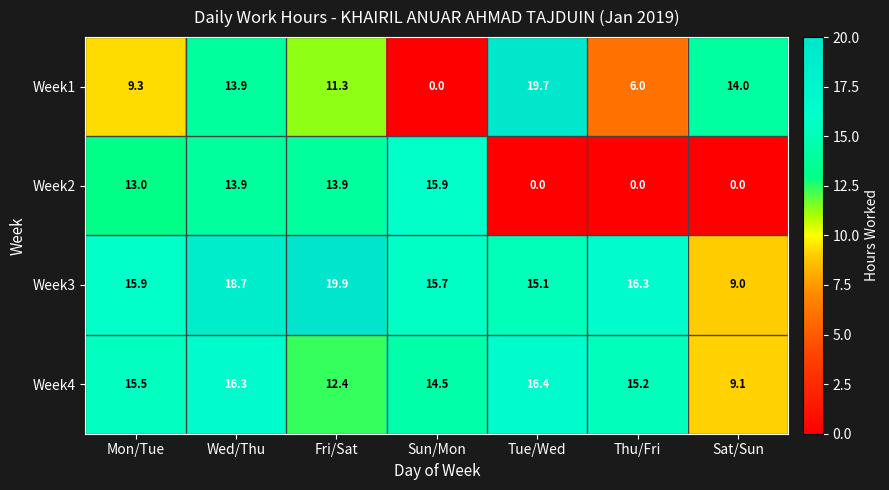

Where does the Week3 series first go above 15?

Mon/Tue